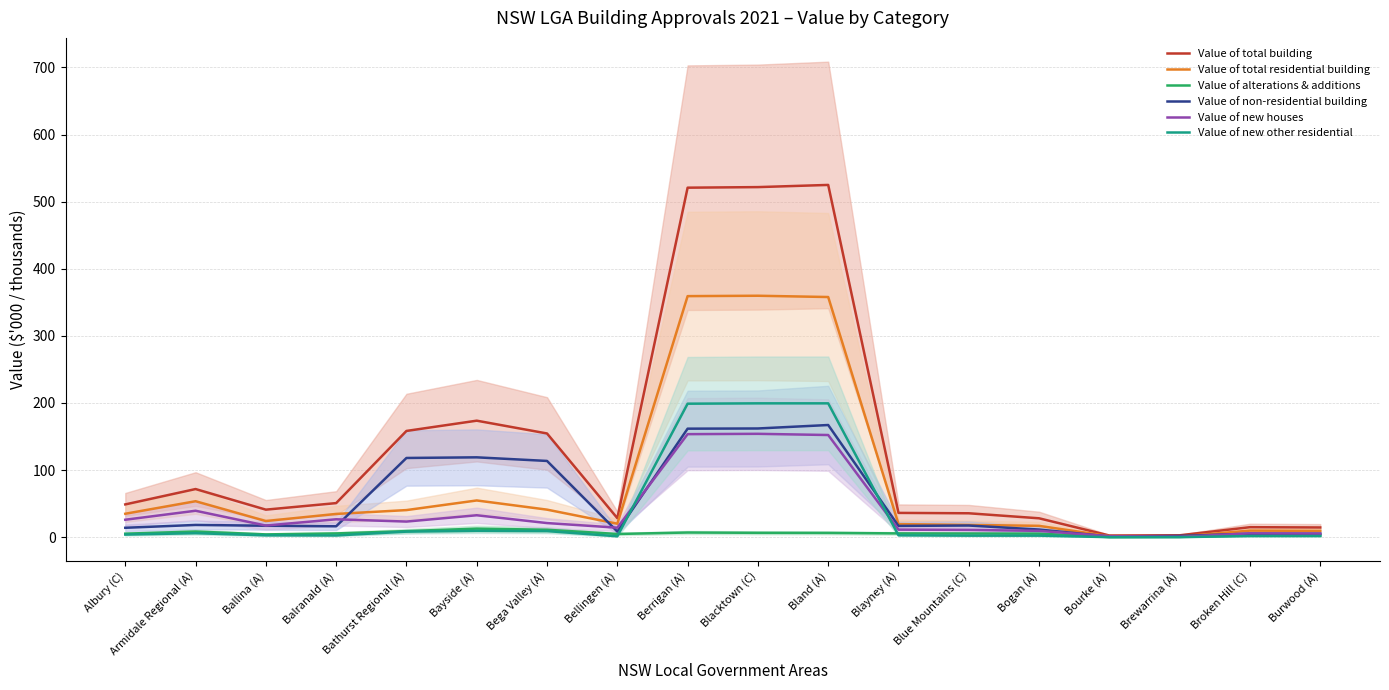

Rank the categories by Value of non-residential building value from highest to lowest.

Bland (A), Blacktown (C), Berrigan (A), Bayside (A), Bathurst Regional (A), Bega Valley (A), Armidale Regional (A), Blue Mountains (C), Ballina (A), Blayney (A), Balranald (A), Albury (C), Bogan (A), Bellingen (A), Broken Hill (C), Burwood (A), Brewarrina (A), Bourke (A)